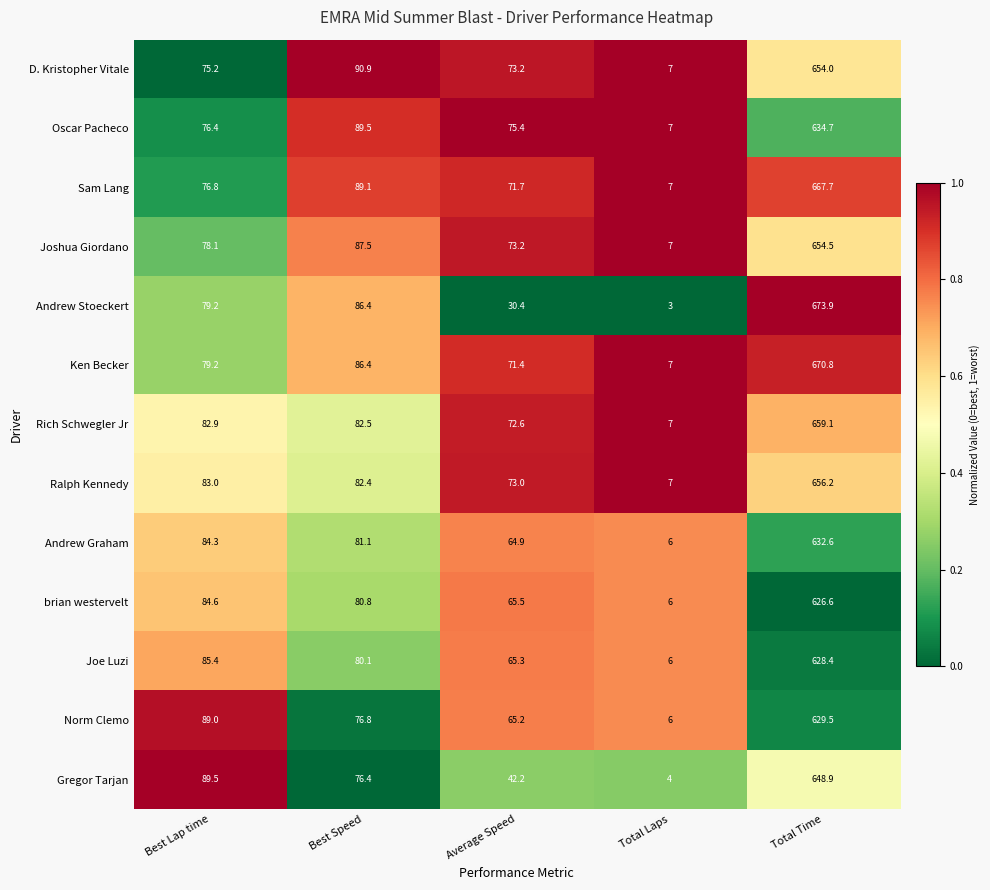

At which category is the sum across all series the highest?

Total Time